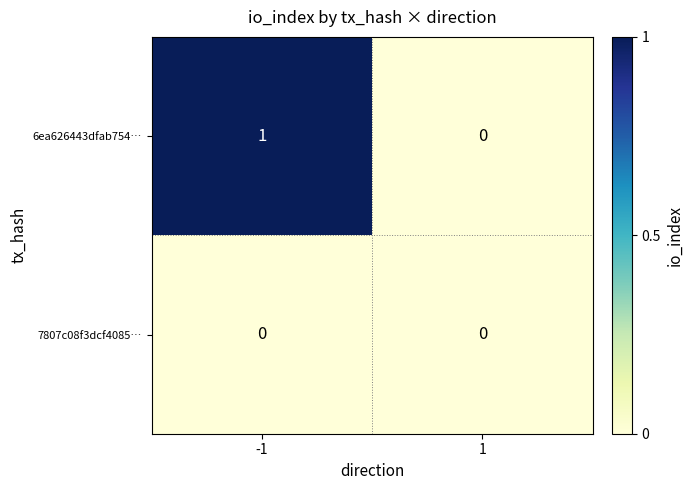

Which series has the largest total across all categories?

6ea626443dfab754…